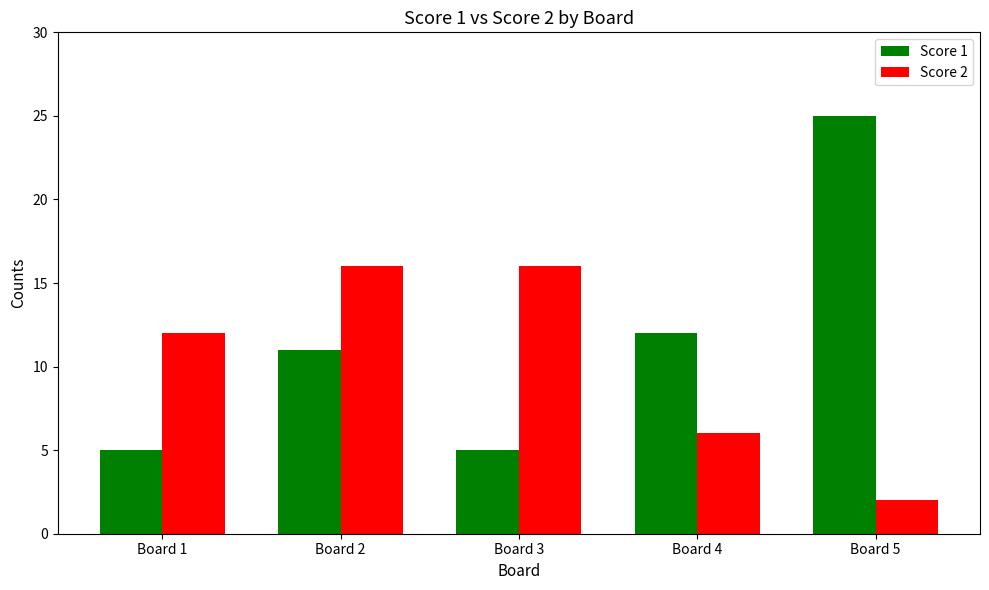

What is the sum of all Score 1 values?

58